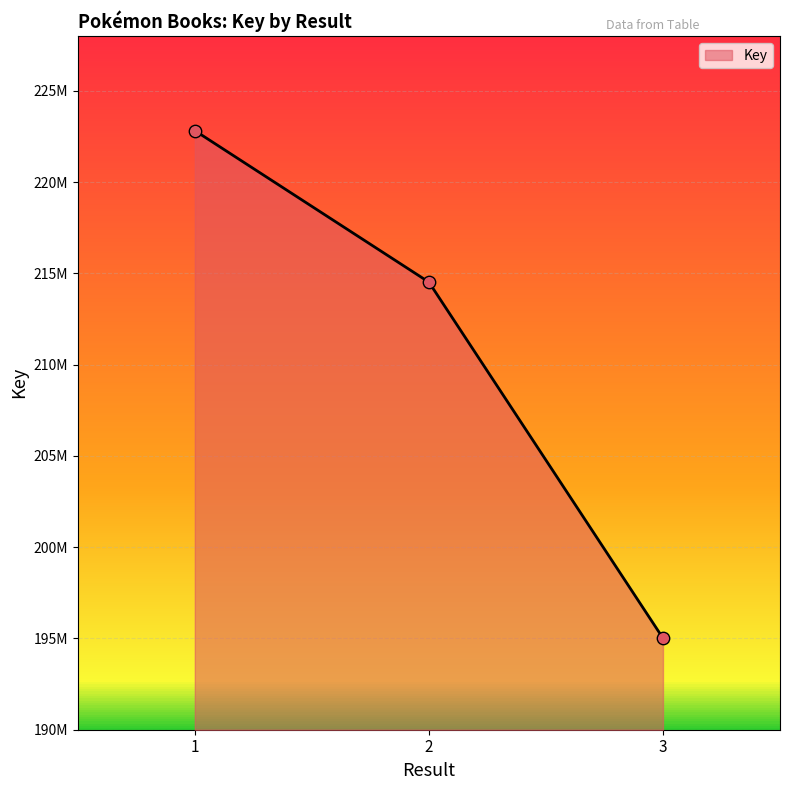

What is the ratio of the value at 1 to the value at 3?

1.1